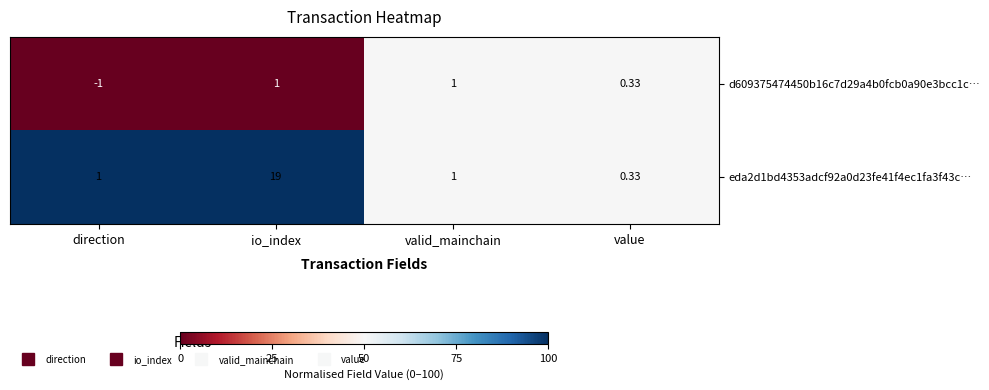

At which label is d609375474450b16c7d29a4b0fcb0a90e3bcc1c… closest to 0?

value